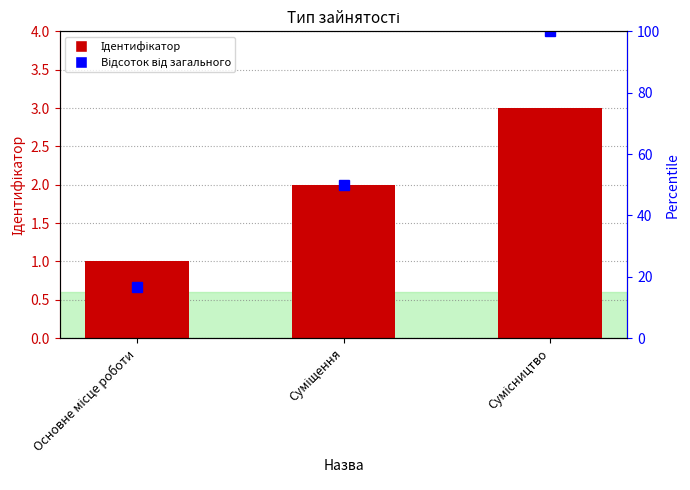

Rank the categories by value from highest to lowest.

Сумісництво, Суміщення, Основне місце роботи